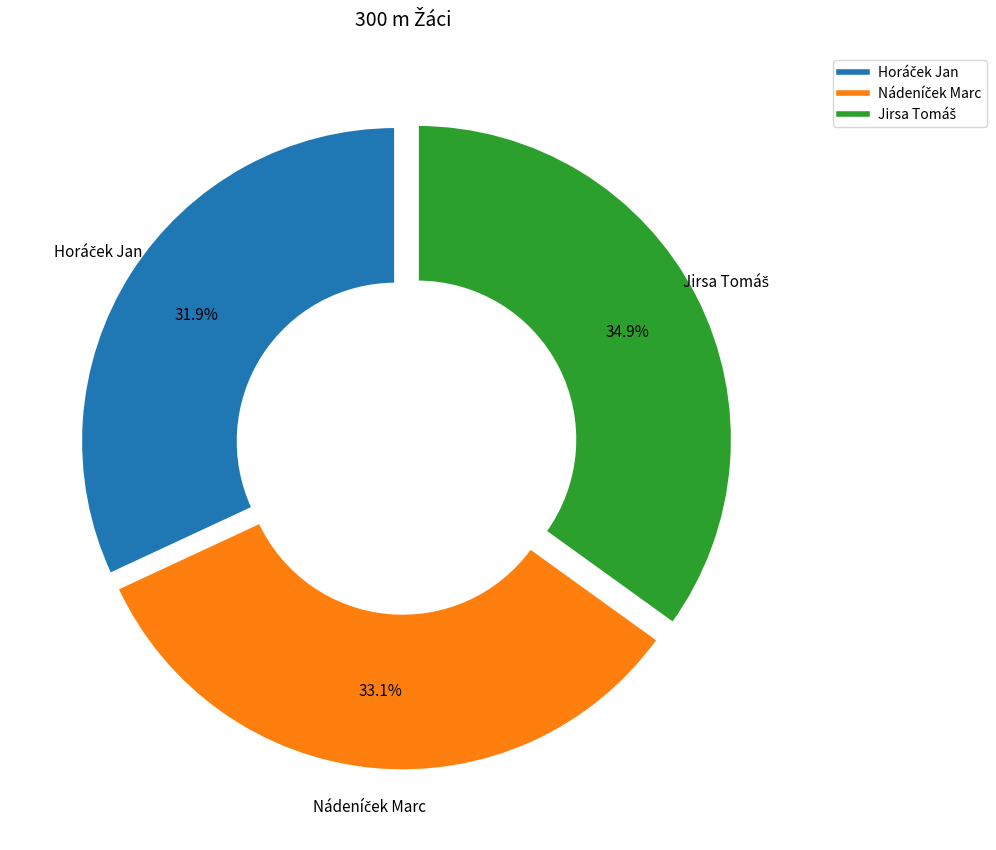

Does any single category account for the majority?

No